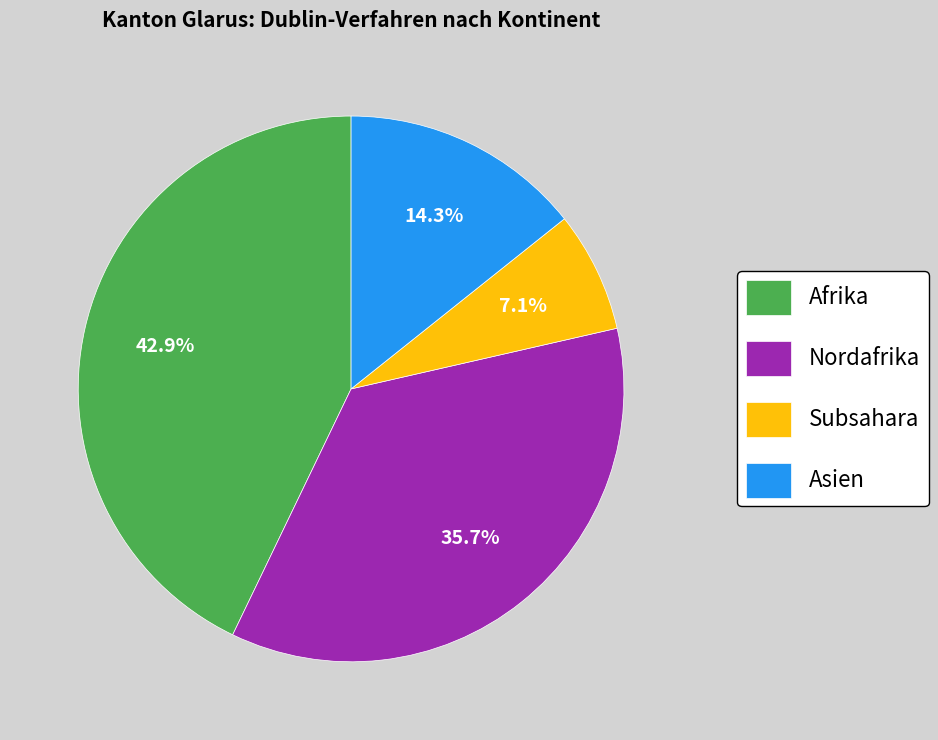

What percentage is the Asien slice, to the nearest percent?

14%